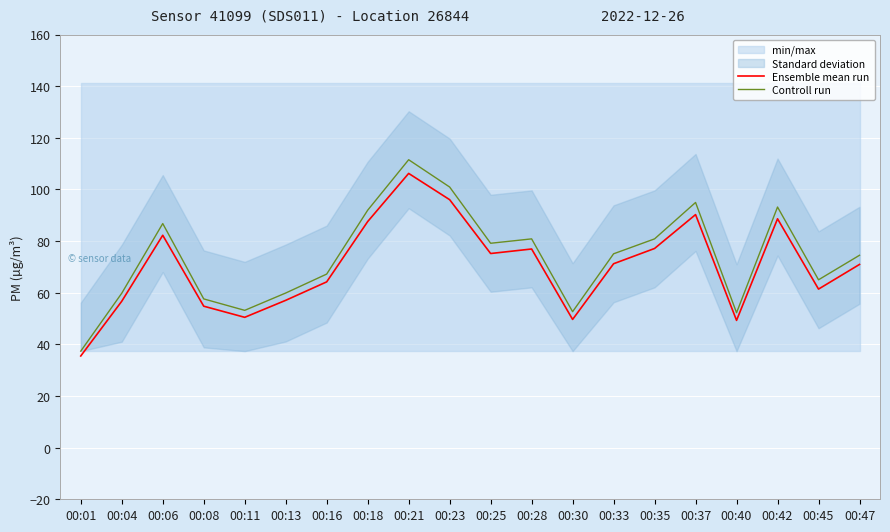

True or false: Ensemble mean run and Controll run intersect in this chart.

False